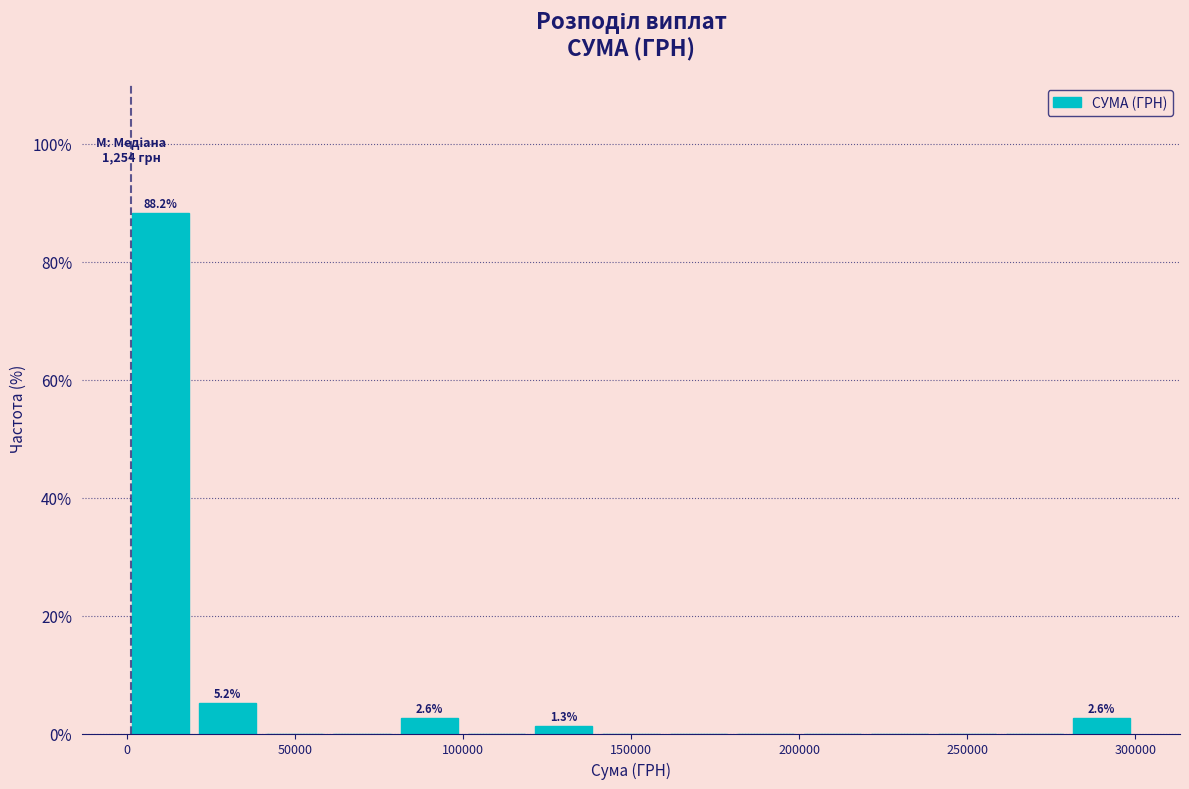

Read against the x-axis, roughly where is the centre of the tallest bar?

10000